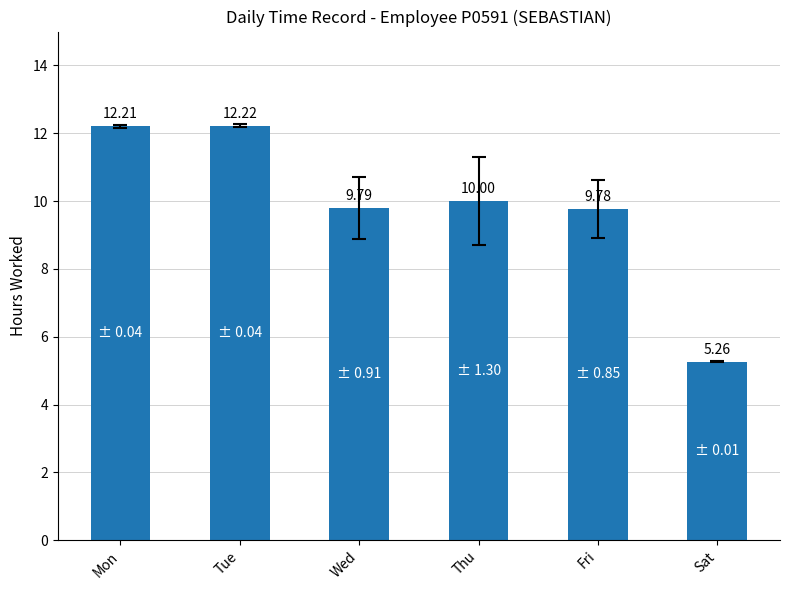

What is the change in value from Tue to Fri?

-2.4